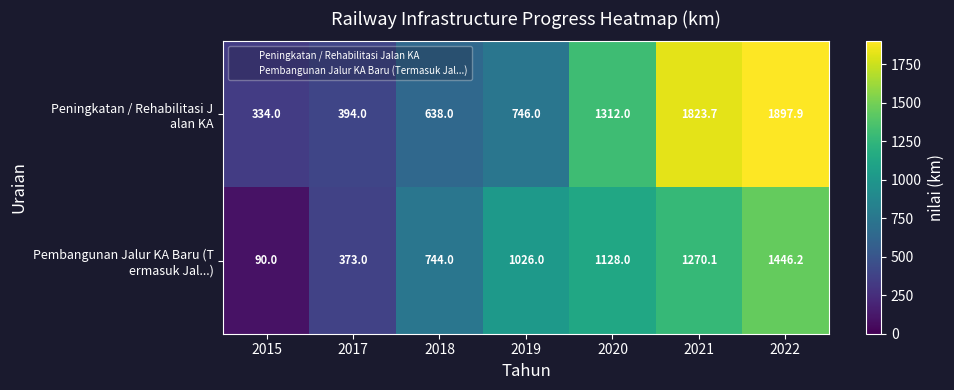

Which label corresponds to the largest value in the chart?

2022